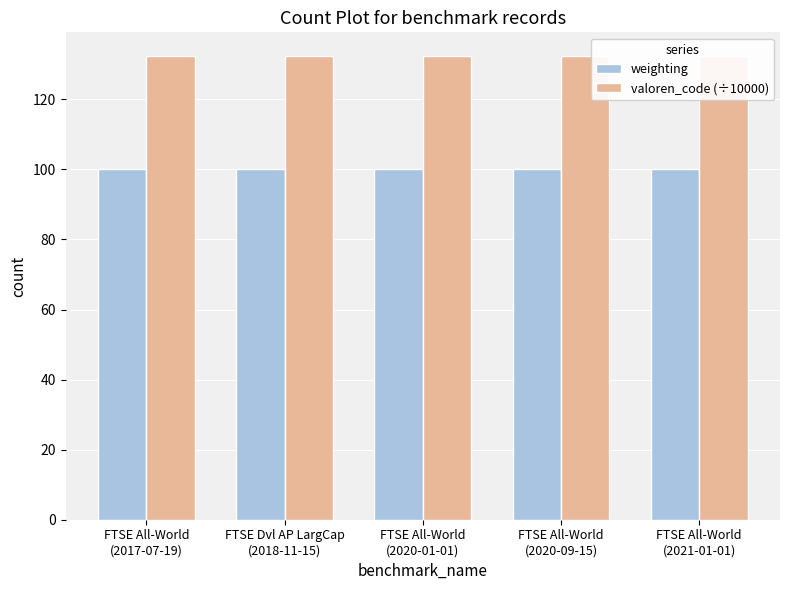

Which has a higher value, FTSE Dvl AP LargCap
(2018-11-15) or FTSE All-World
(2017-07-19)?

FTSE Dvl AP LargCap
(2018-11-15)